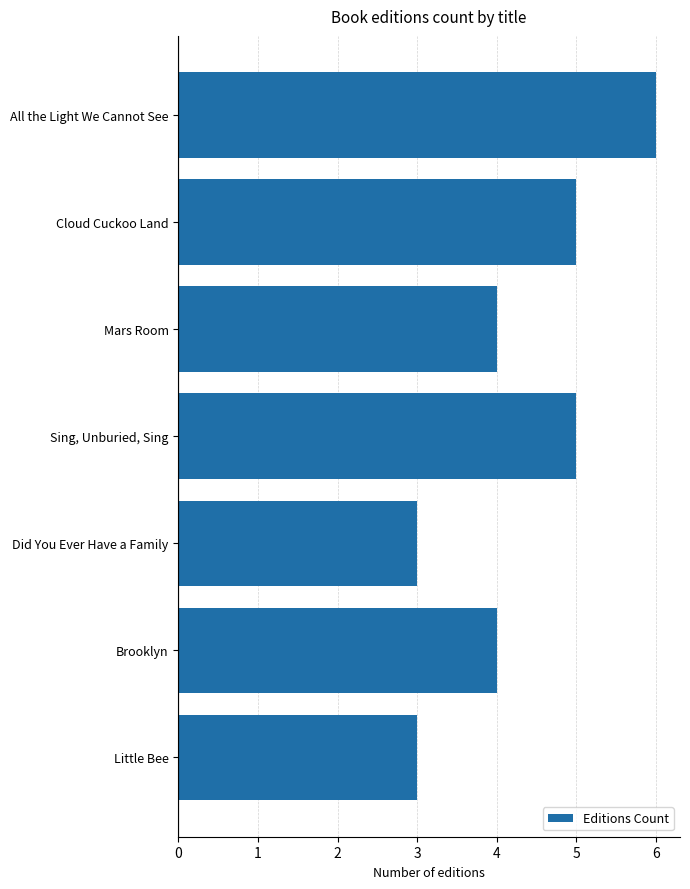

What is the difference between the maximum and minimum values?

3